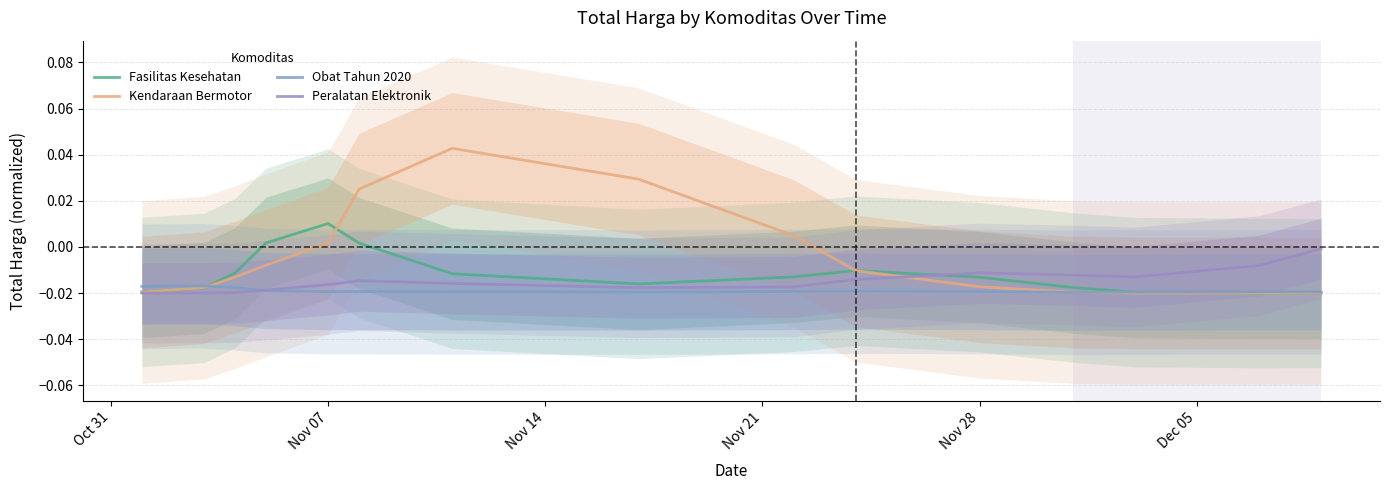

True or false: Obat Tahun 2020 and Fasilitas Kesehatan cross at least once.

True